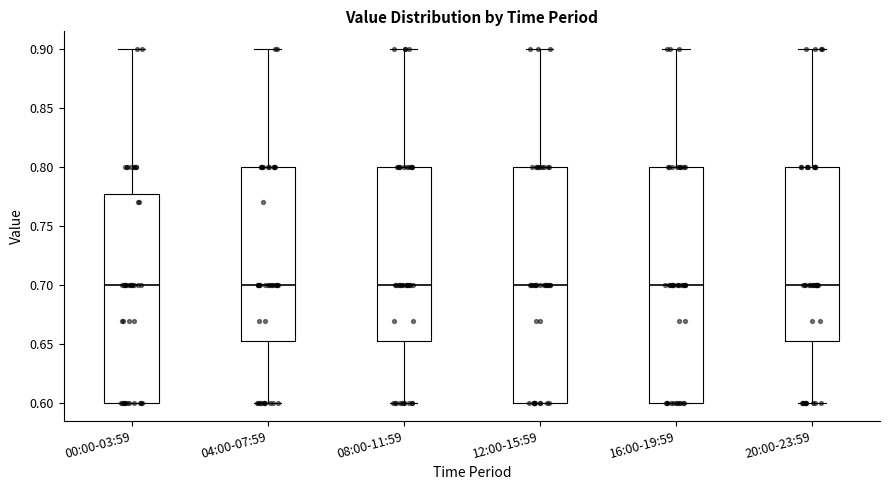

Reading left to right, read every box against the y-axis: the position of its median line, the range the box covers, and the ends of its whiskers. The values are not printed on the chart, so give them approximately, as read against the axis.

00:00-03:59: median 0.700, box 0.600 to 0.780, whiskers 0.600 to 0.900
04:00-07:59: median 0.700, box 0.655 to 0.800, whiskers 0.600 to 0.900
08:00-11:59: median 0.700, box 0.655 to 0.800, whiskers 0.600 to 0.900
12:00-15:59: median 0.700, box 0.600 to 0.800, whiskers 0.600 to 0.900
16:00-19:59: median 0.700, box 0.600 to 0.800, whiskers 0.600 to 0.900
20:00-23:59: median 0.700, box 0.655 to 0.800, whiskers 0.600 to 0.900